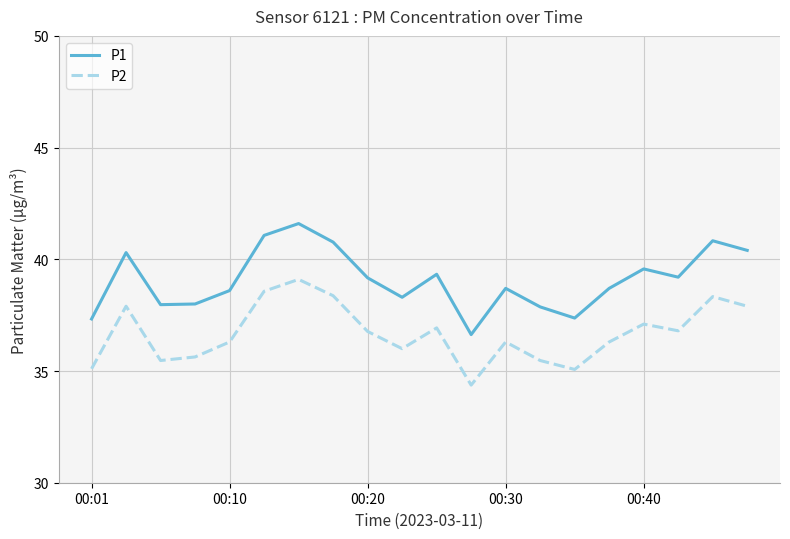

How many interior local valleys does the P2 series have?

5